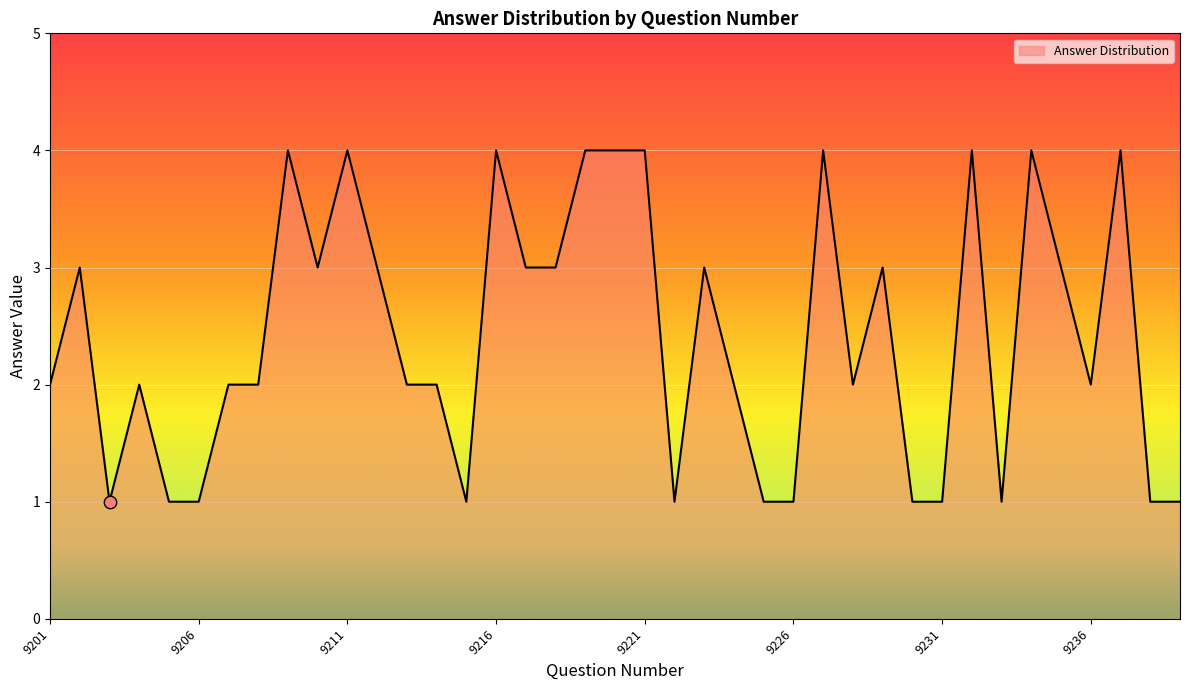

What is the maximum value shown in the chart?

4